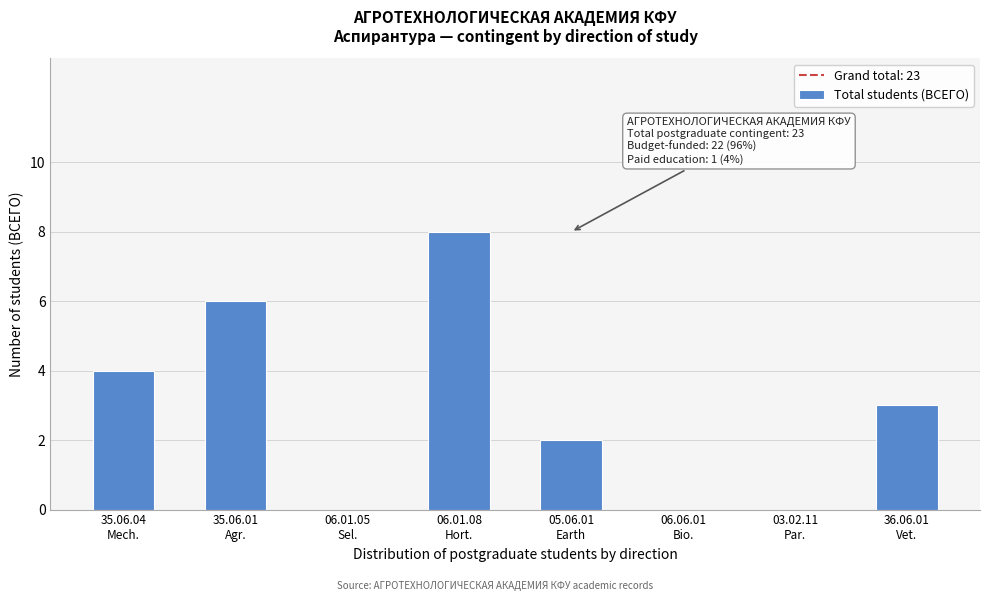

What is the maximum value shown in the chart?

8